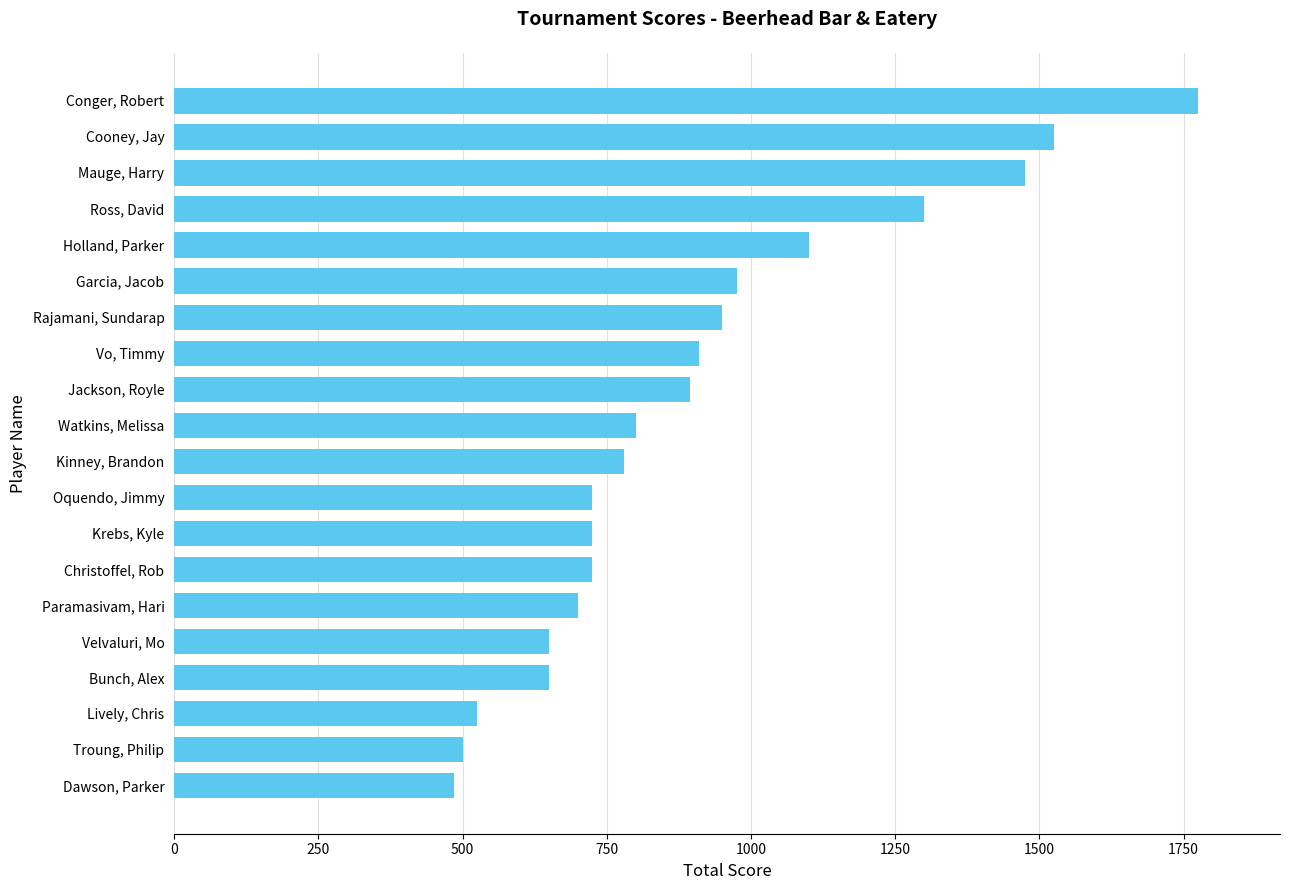

What is the ratio of the value at Watkins, Melissa to the value at Dawson, Parker?

1.6